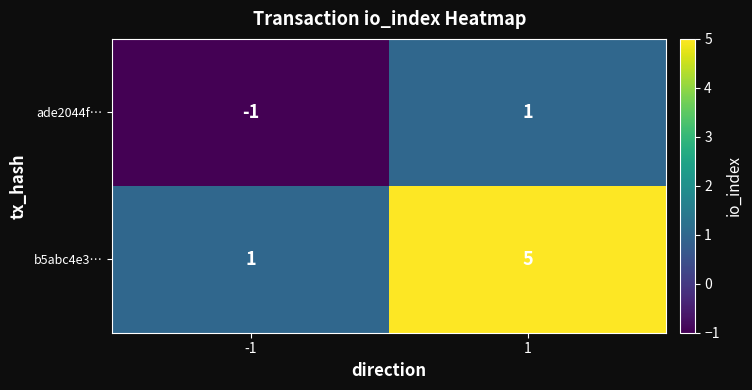

What is the greatest value displayed?

5